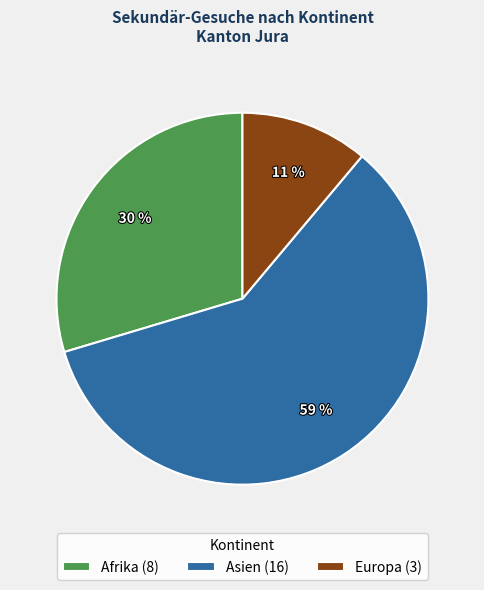

Do Afrika (8) and Asien (16) together represent more than half of the pie?

Yes